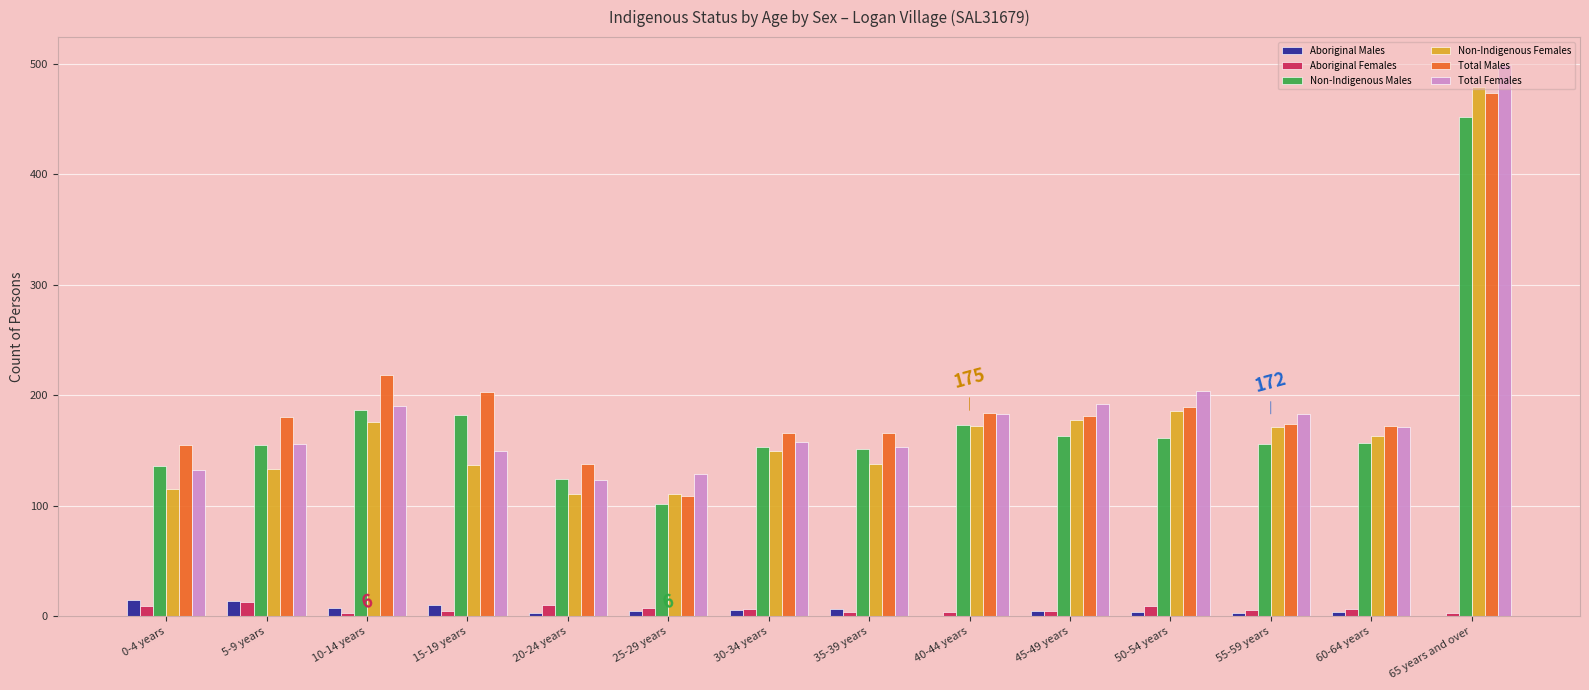

At which category does the chart reach its peak across all series?

65 years and over